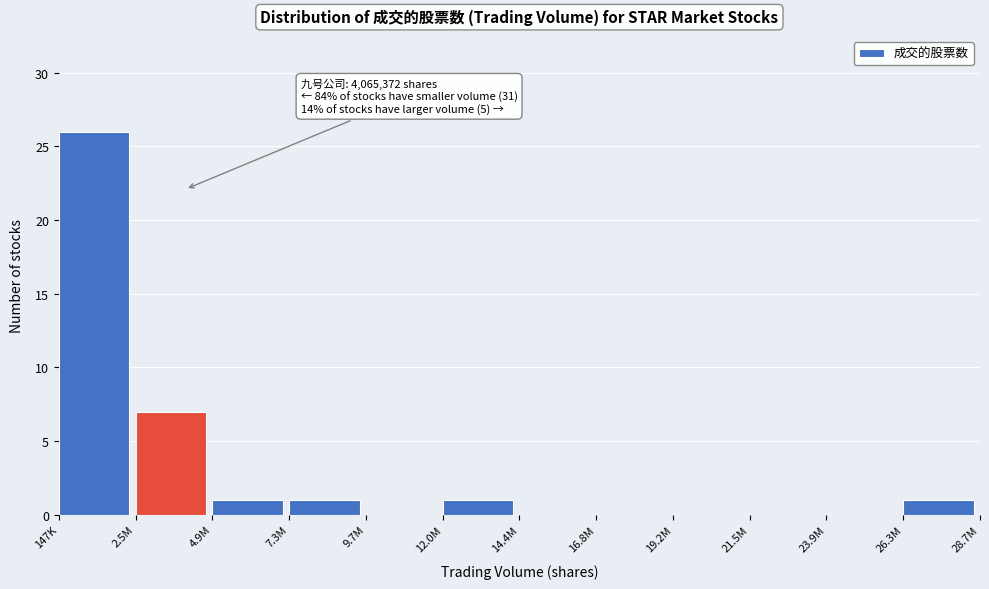

Reading left to right, extract all data points from this chart.

147K=26	2.5M=7	4.9M=1	7.3M=1	9.7M=0	12.0M=1	14.4M=0	16.8M=0	19.2M=0	21.5M=0	23.9M=0	26.3M=1